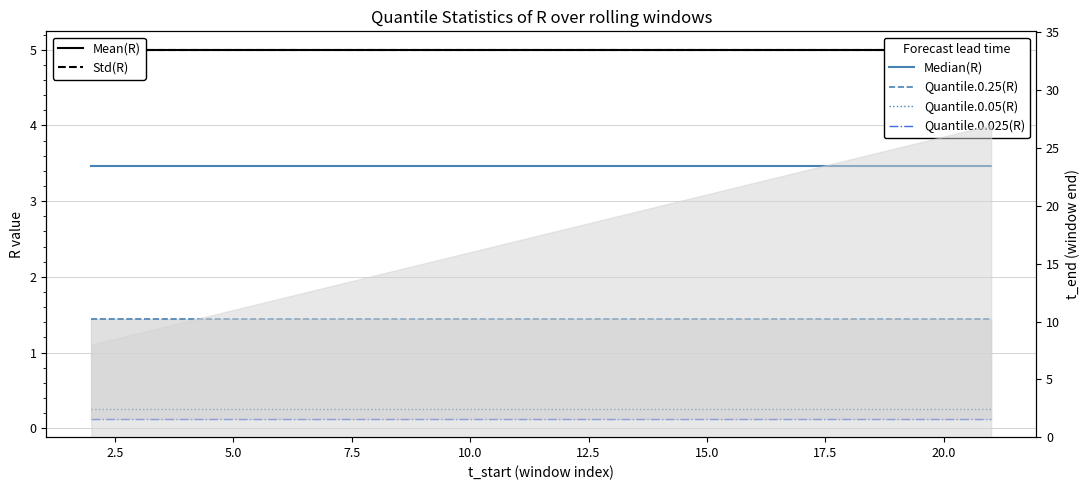

What is the minimum value for Quantile.0.25(R)?

1.4